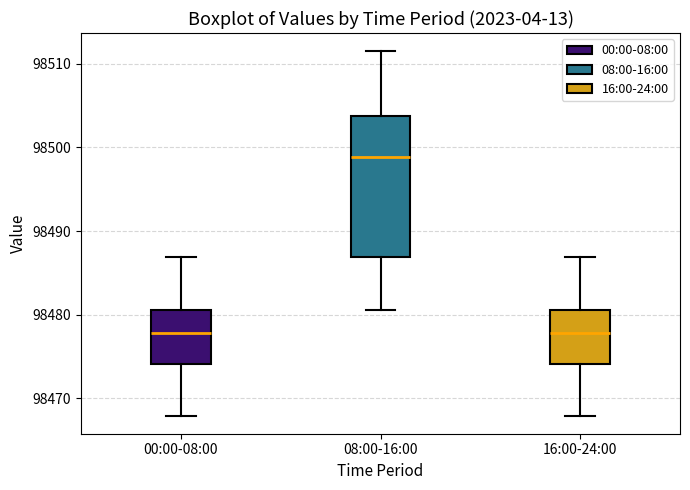

Where is the lower edge of the box for 00:00-08:00 on the y-axis? The values are not printed on the chart, so give them approximately, as read against the axis.

98474